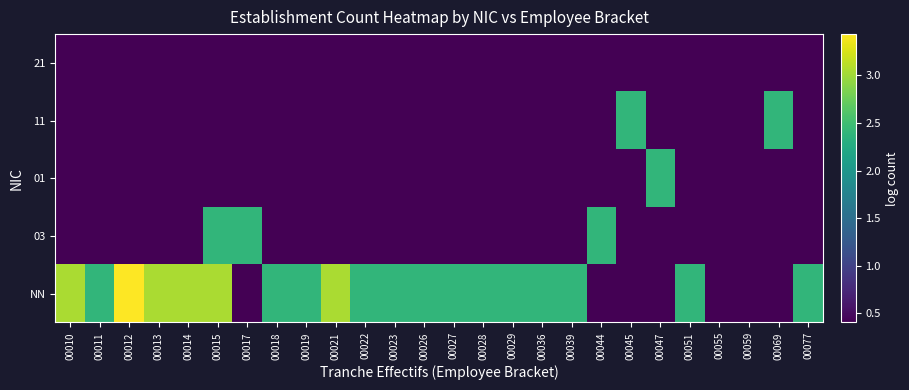

What is the spread (max minus min) of values at 00022?

2.0